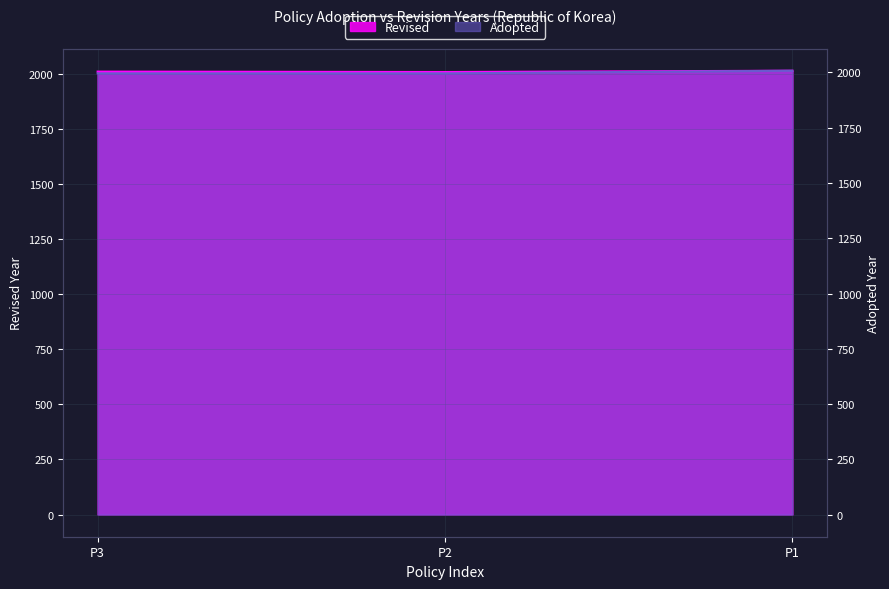

List the series in order of their overall mean, lowest first.

Adopted, Revised